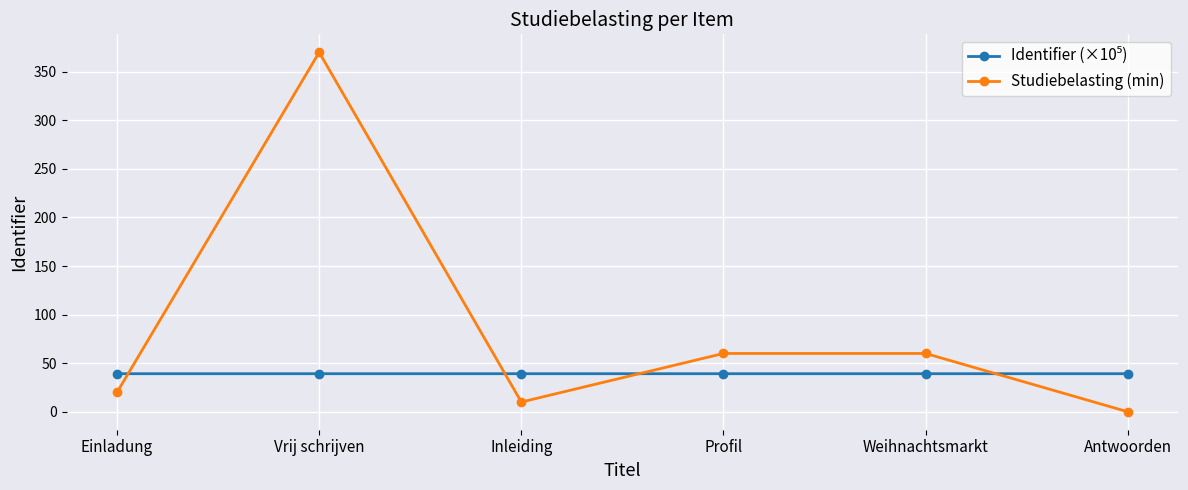

Which label corresponds to the largest value in the chart?

Vrij schrijven